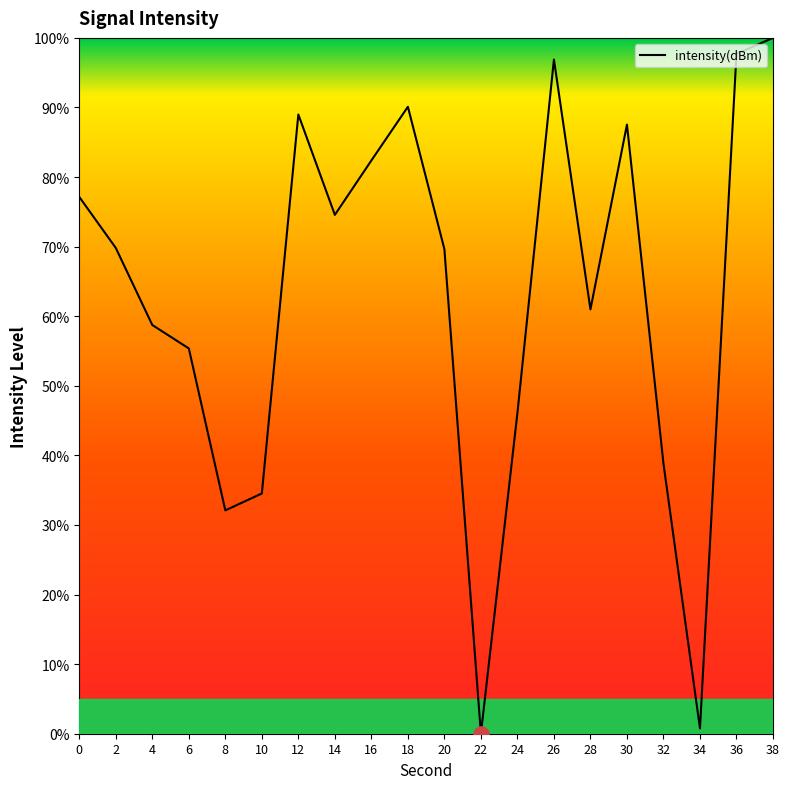

What is the change in value from 24 to 30?

+41.5